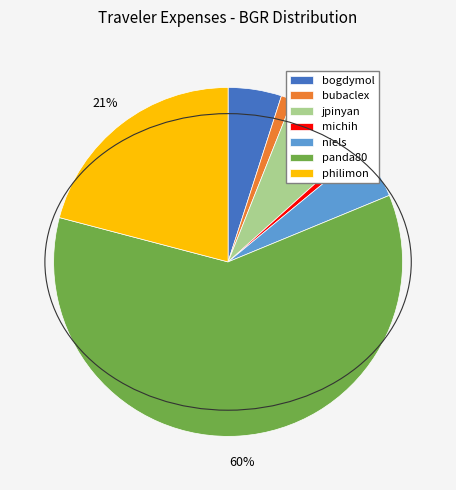

The michih slice represents 11% of the pie. True or false?

False